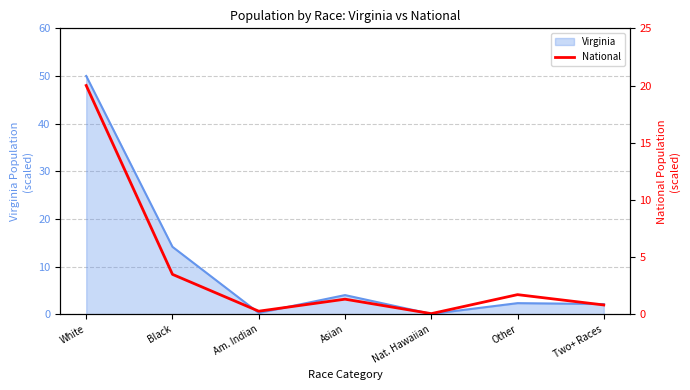

What is the label of the 3rd point from the left?

Am. Indian